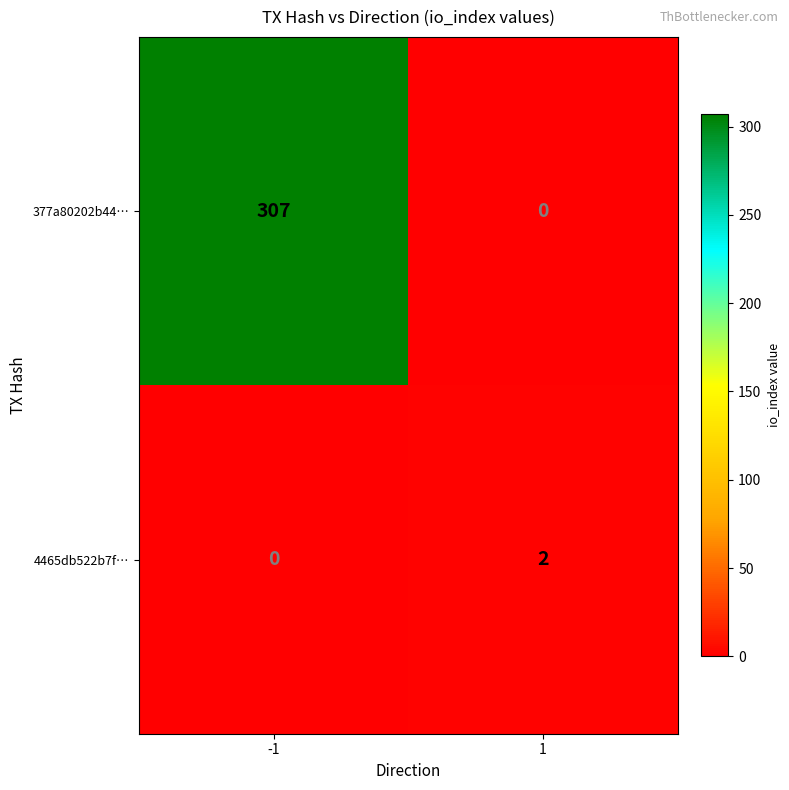

Which series has the largest total across all categories?

377a80202b44…